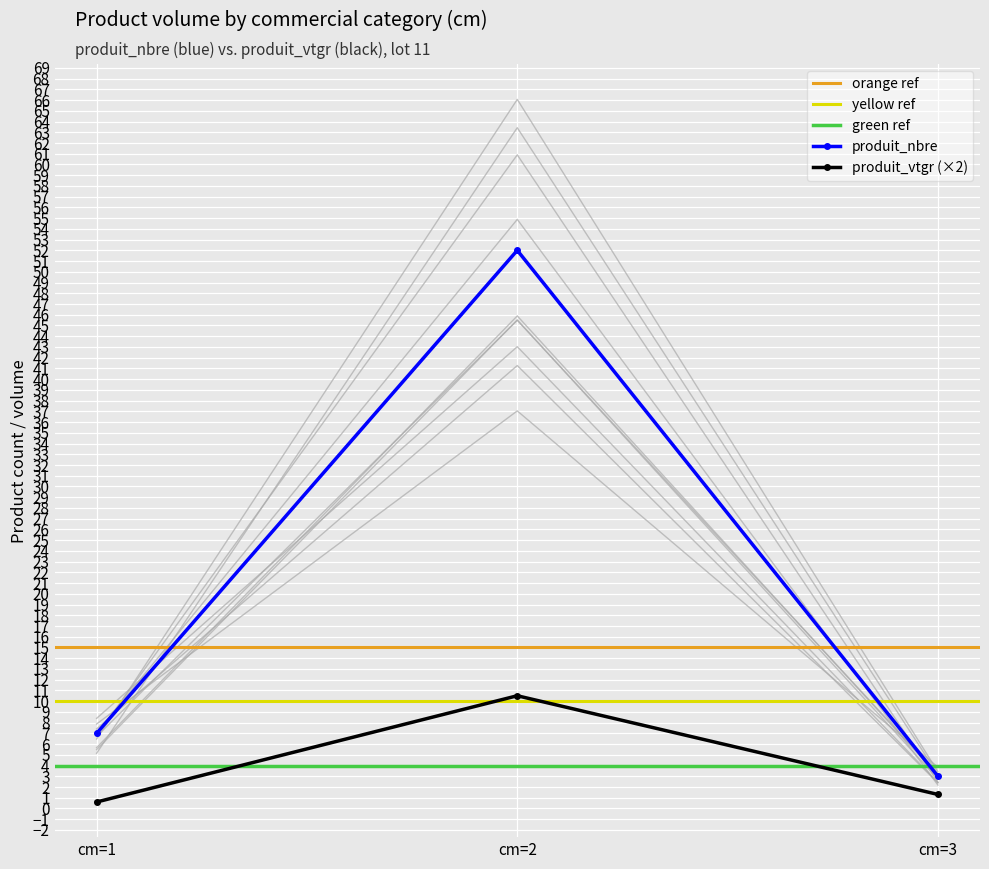

Which category has the highest value in the produit_nbre series?

cm=2